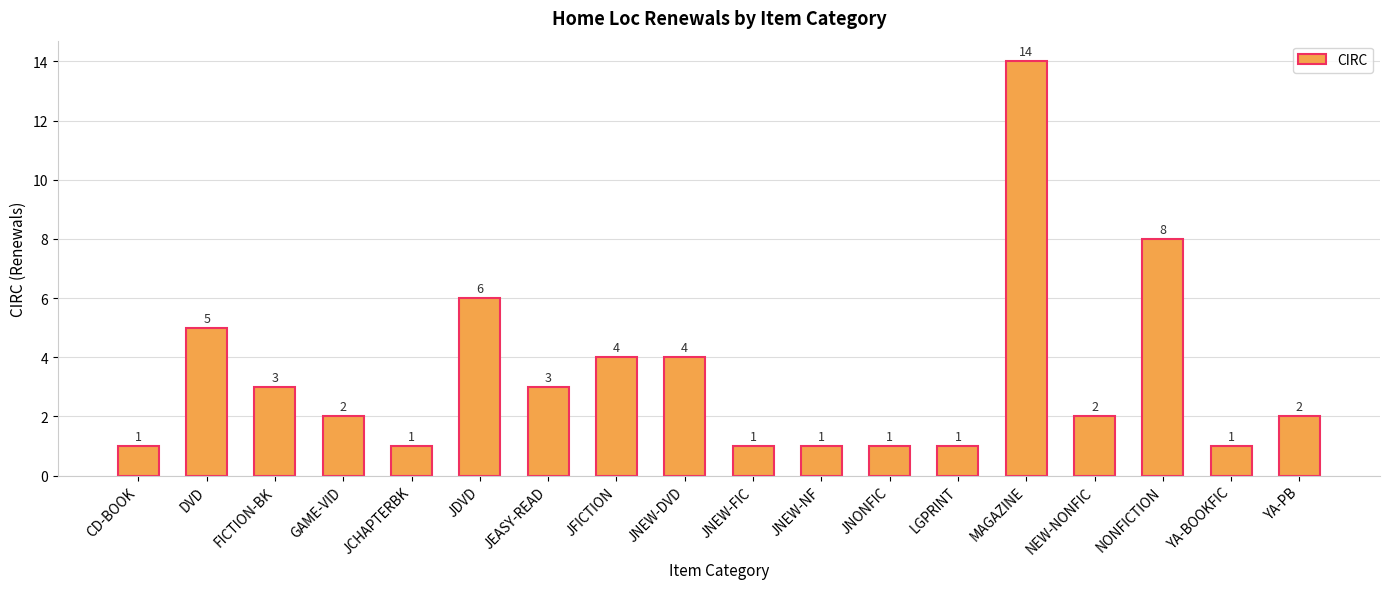

What is the average value?

3